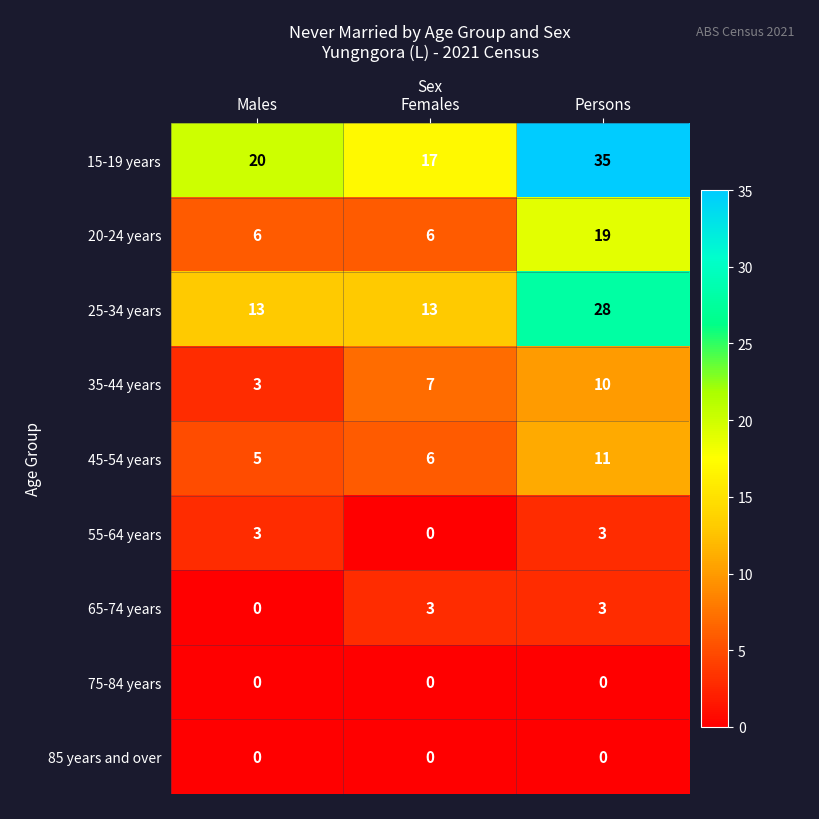

What is the maximum value shown in the chart?

35